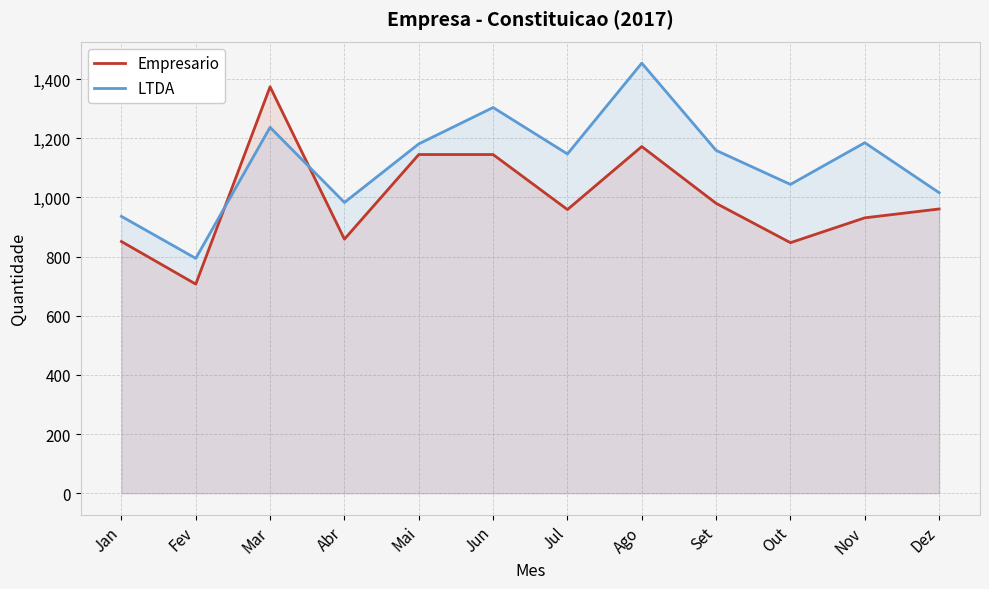

What is the difference between the highest and lowest values at Jan?

85